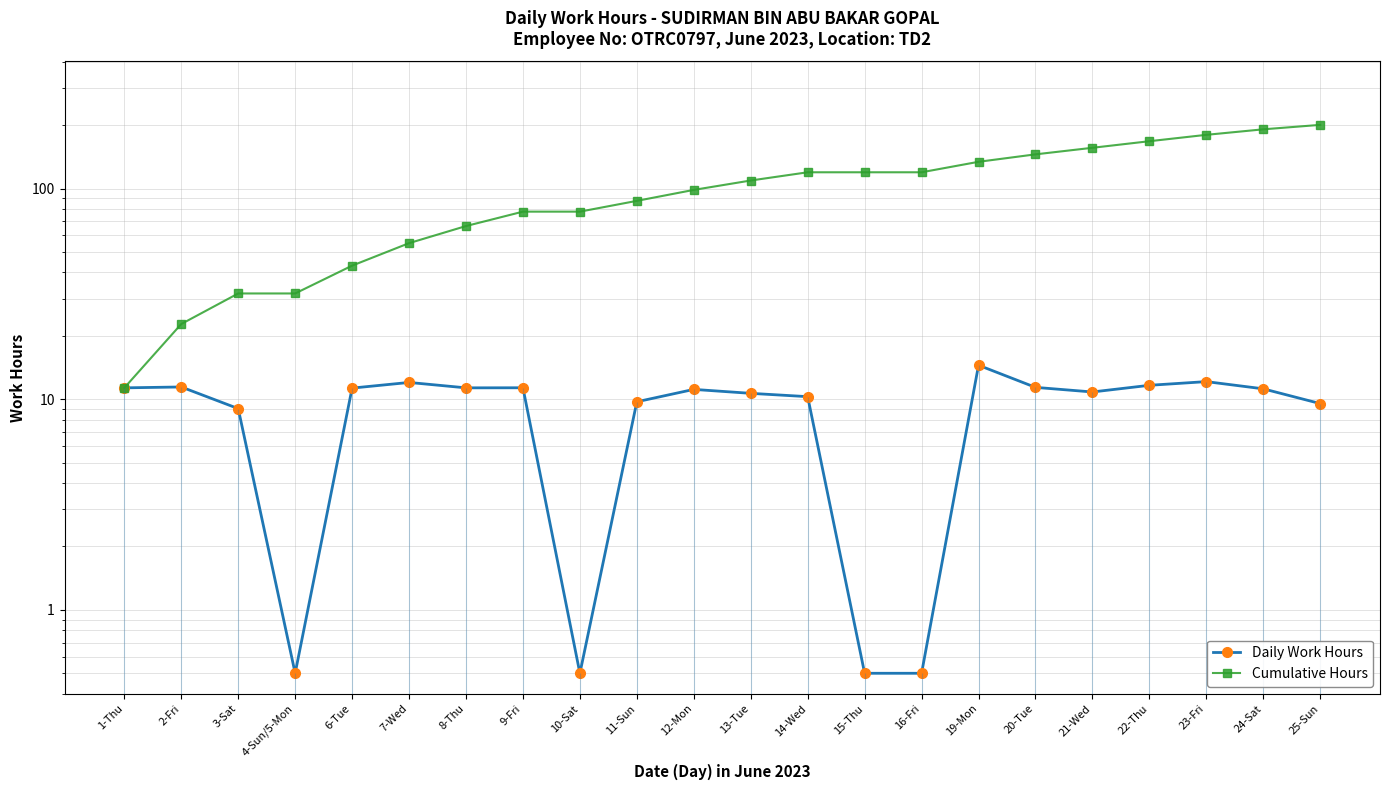

True or false: Daily Work Hours has more than 2 points higher than both neighbors.

True